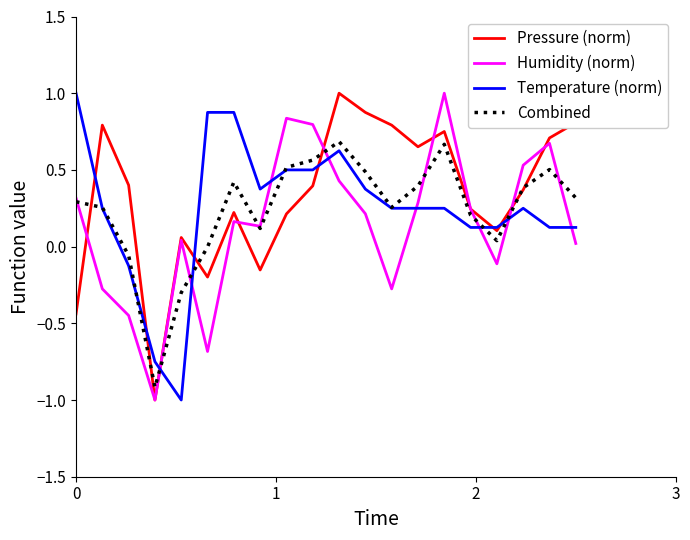

What is the smallest value displayed?

-1.0